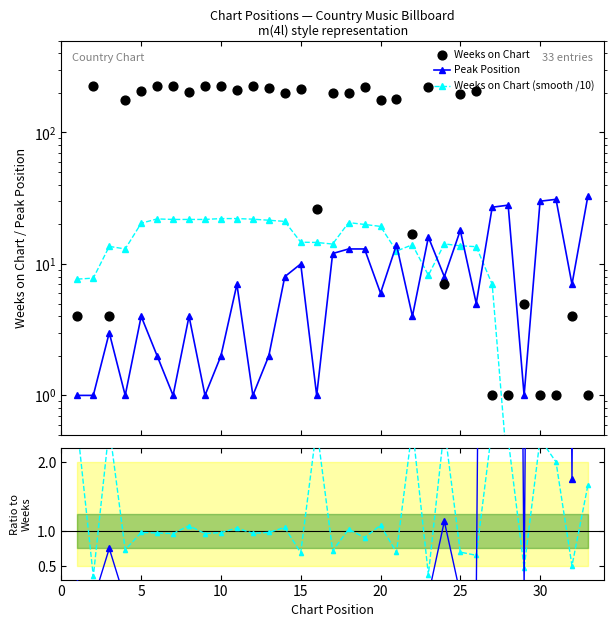

Which series has the largest Y range (max minus min)?

Weeks on Chart